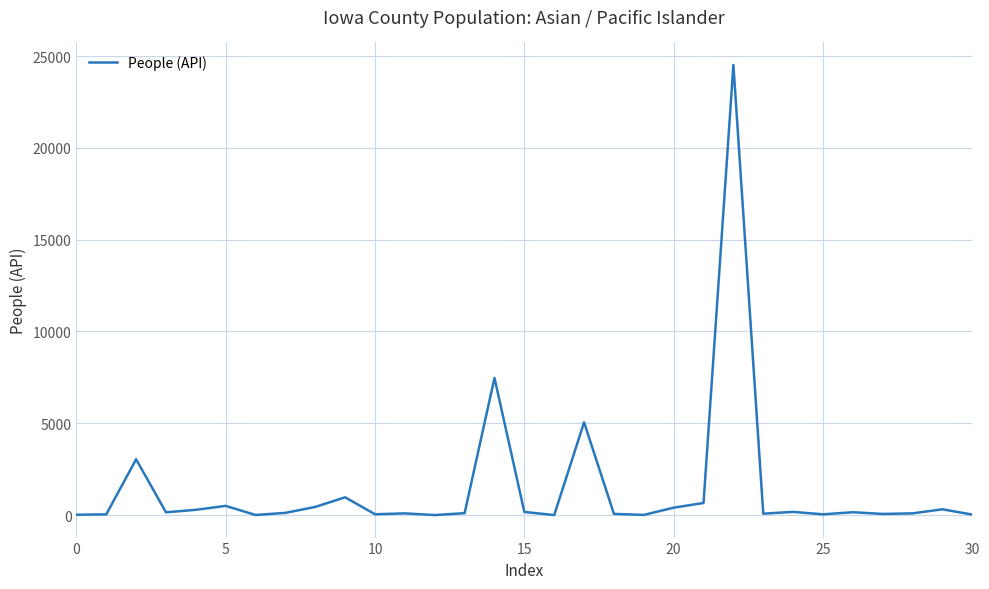

What is the greatest value displayed?

24517